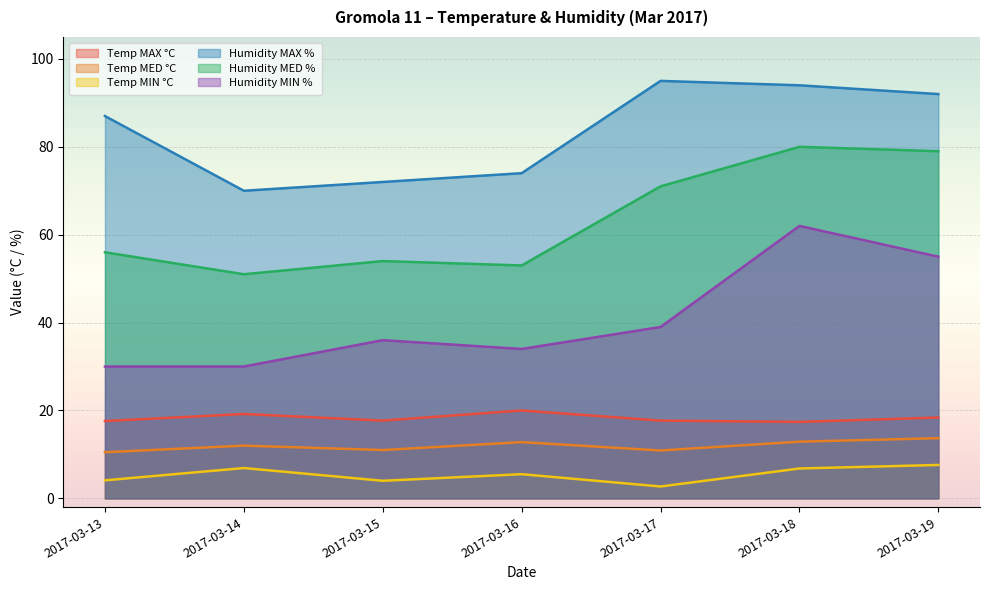

At which label is Temp MED °C closest to 12?

2017-03-14